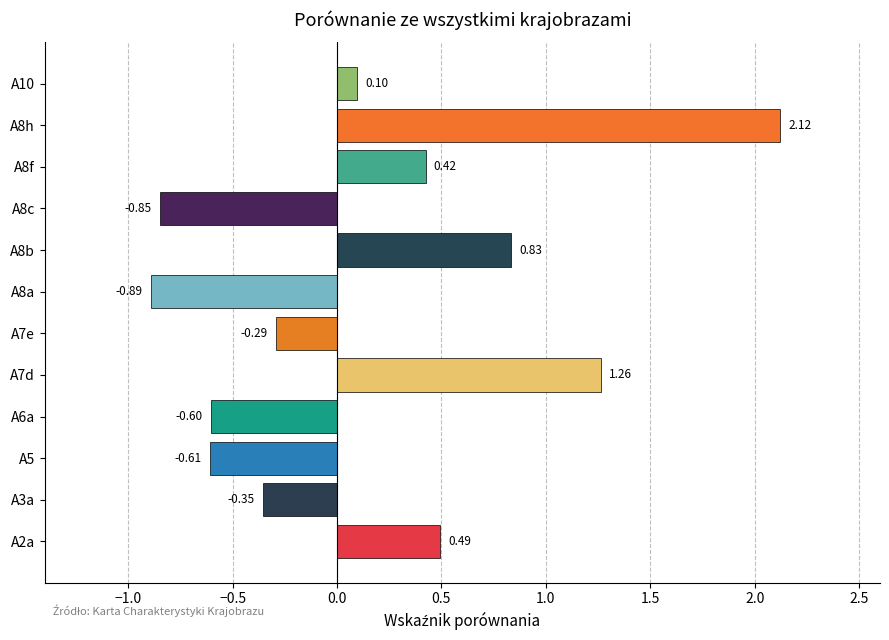

What is the sum of the values at A8b and A10?

0.9